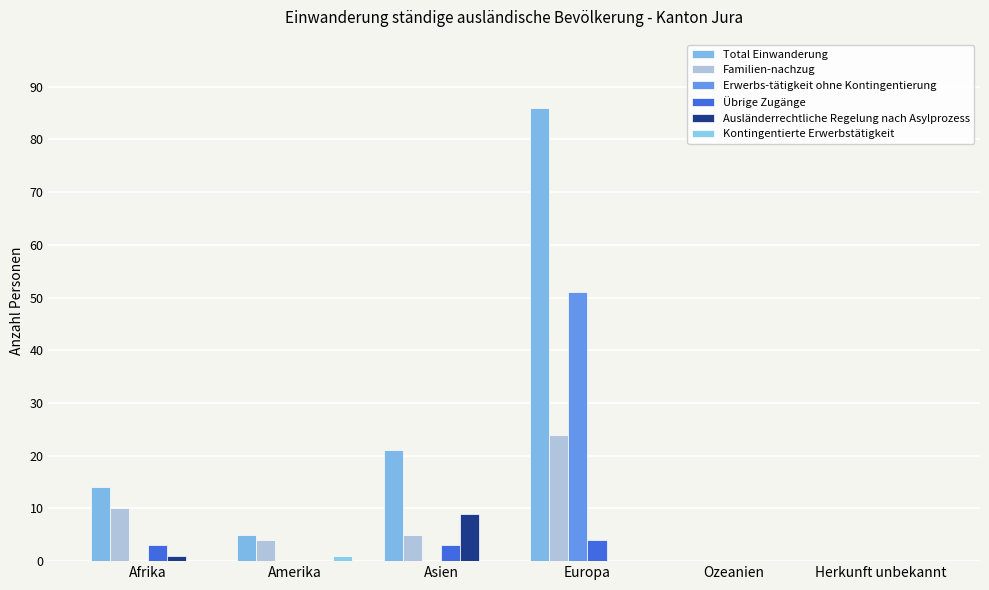

How many groups of bars are there?

6